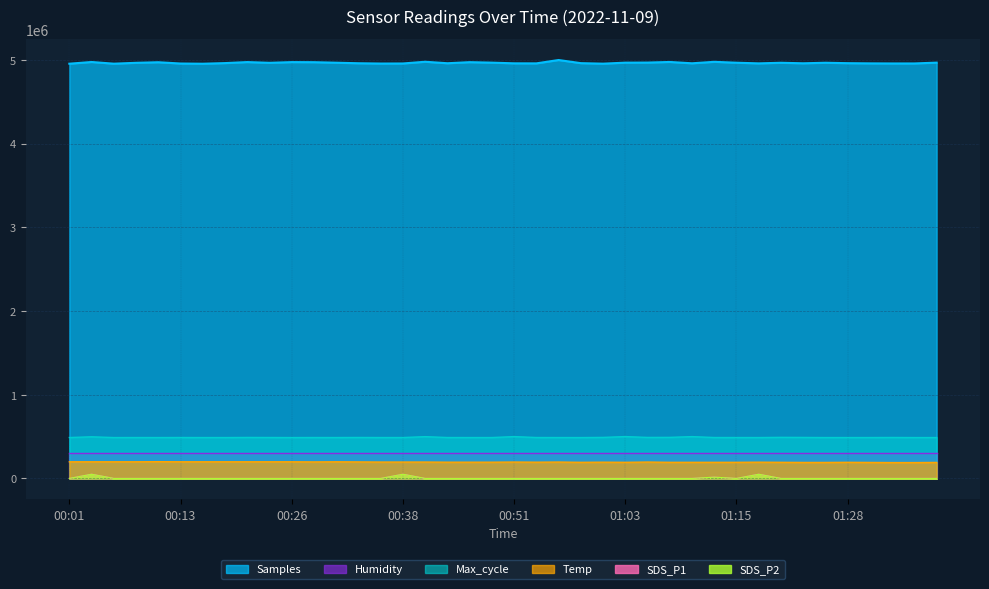

What is the spread (max minus min) of values at 01:13?

4963451.0